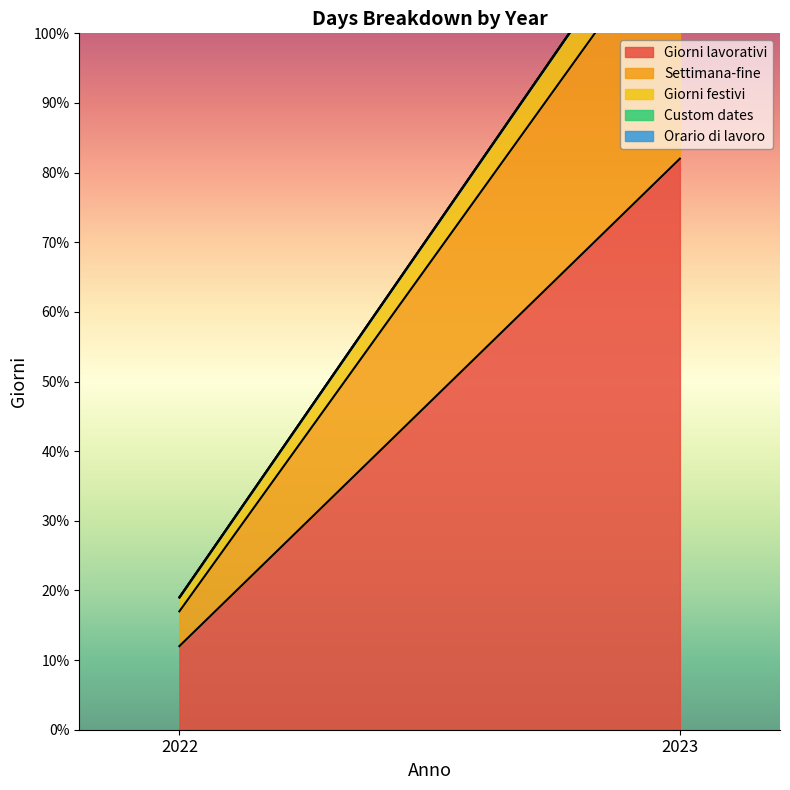

At which label does Orario di lavoro reach its peak?

2022